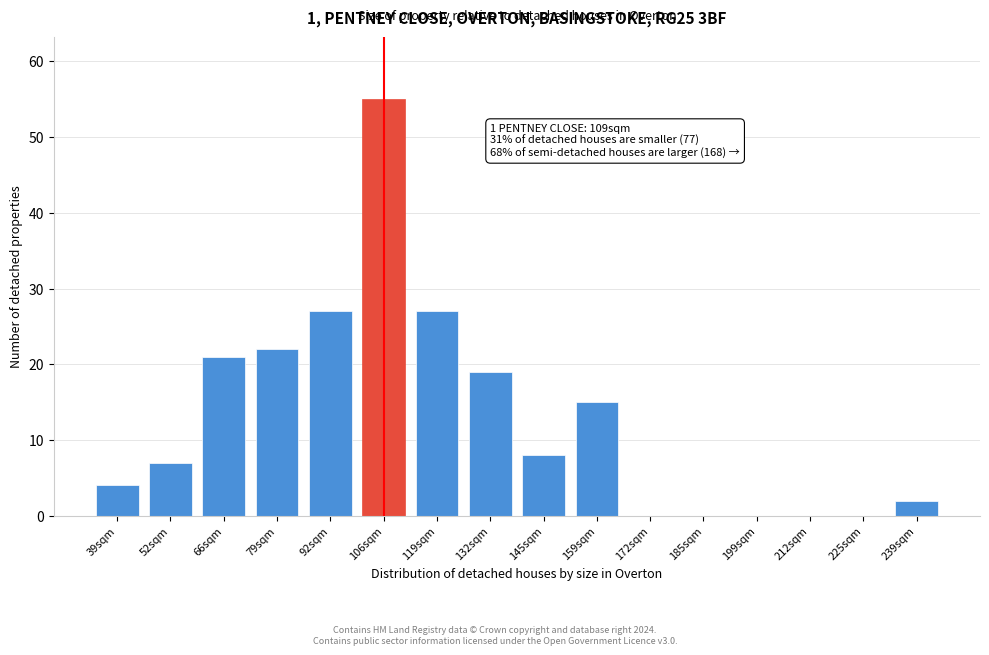

Reading left to right, transcribe all the data shown in this chart.

39sqm=4	52sqm=7	66sqm=21	79sqm=22	92sqm=27	106sqm=55	119sqm=27	132sqm=19	145sqm=8	159sqm=15	172sqm=0	185sqm=0	199sqm=0	212sqm=0	225sqm=0	239sqm=2